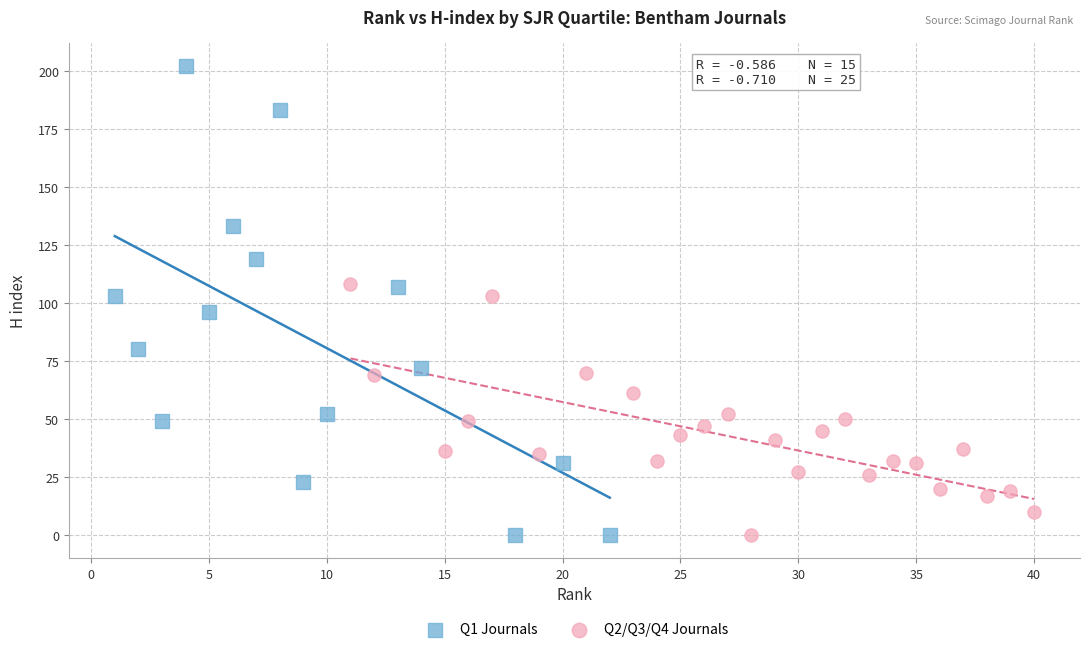

Which series has the largest Y range (max minus min)?

Q1 Journals